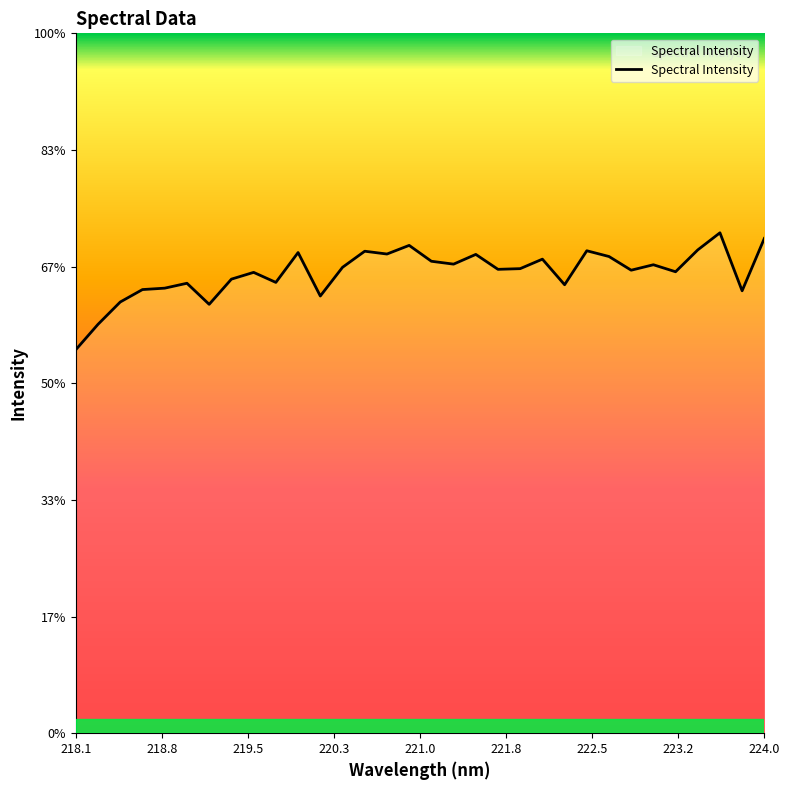

Does the chart have visible grid lines?

No